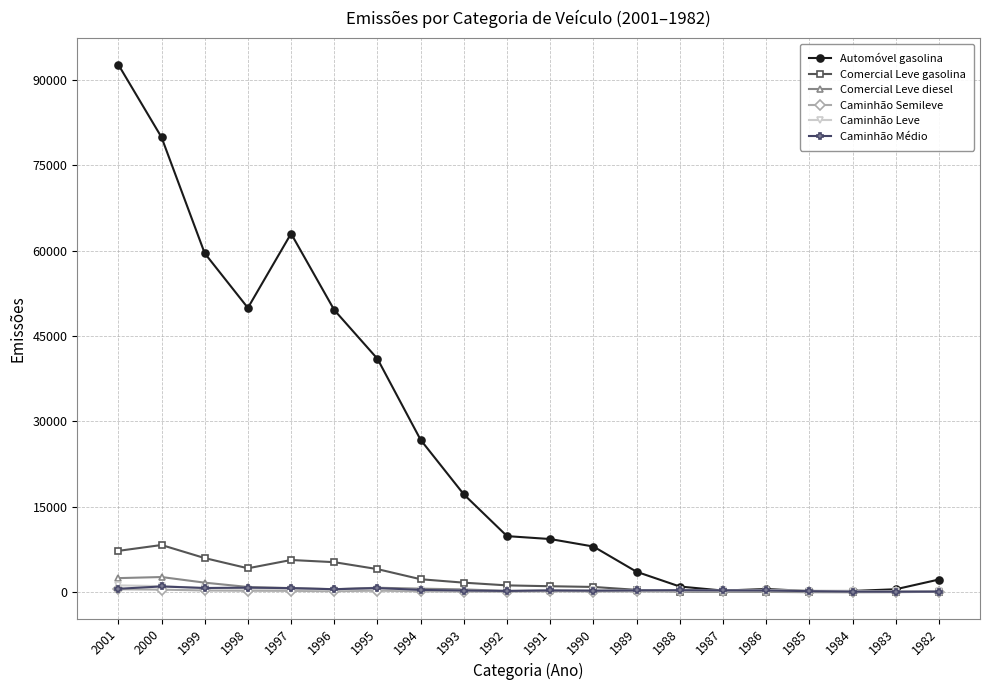

What is the average value of the Caminhão Leve series?

464.5